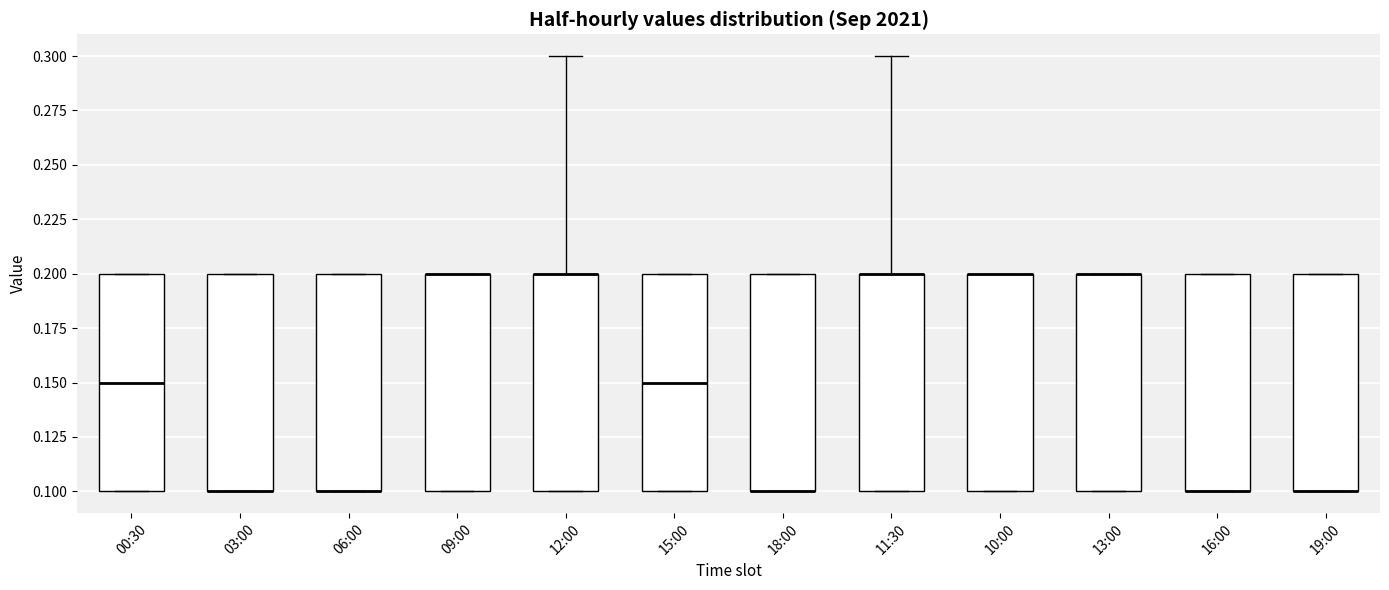

Reading left to right, transcribe this box plot: for each box, give where its median line is, the range the box spans, and where its two whiskers end, as read against the y-axis. The values are not printed on the chart, so give them approximately, as read against the axis.

00:30: median 0.15, box 0.10 to 0.20, whiskers 0.10 to 0.20
03:00: median 0.10 (drawn on the box's lower edge), box 0.10 to 0.20, whiskers 0.10 to 0.20
06:00: median 0.10 (drawn on the box's lower edge), box 0.10 to 0.20, whiskers 0.10 to 0.20
09:00: median 0.20 (drawn on the box's upper edge), box 0.10 to 0.20, whiskers 0.10 to 0.20
12:00: median 0.20 (drawn on the box's upper edge), box 0.10 to 0.20, whiskers 0.10 to 0.30
15:00: median 0.15, box 0.10 to 0.20, whiskers 0.10 to 0.20
18:00: median 0.10 (drawn on the box's lower edge), box 0.10 to 0.20, whiskers 0.10 to 0.20
11:30: median 0.20 (drawn on the box's upper edge), box 0.10 to 0.20, whiskers 0.10 to 0.30
10:00: median 0.20 (drawn on the box's upper edge), box 0.10 to 0.20, whiskers 0.10 to 0.20
13:00: median 0.20 (drawn on the box's upper edge), box 0.10 to 0.20, whiskers 0.10 to 0.20
16:00: median 0.10 (drawn on the box's lower edge), box 0.10 to 0.20, whiskers 0.10 to 0.20
19:00: median 0.10 (drawn on the box's lower edge), box 0.10 to 0.20, whiskers 0.10 to 0.20